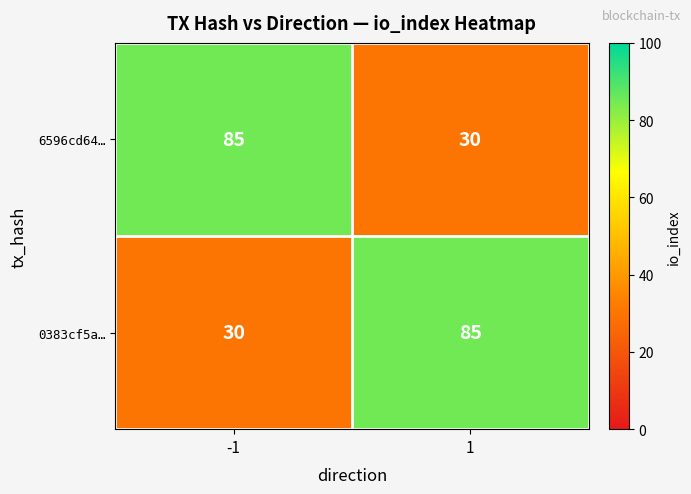

Is it true that 0383cf5a… equals 85 at 1?

True